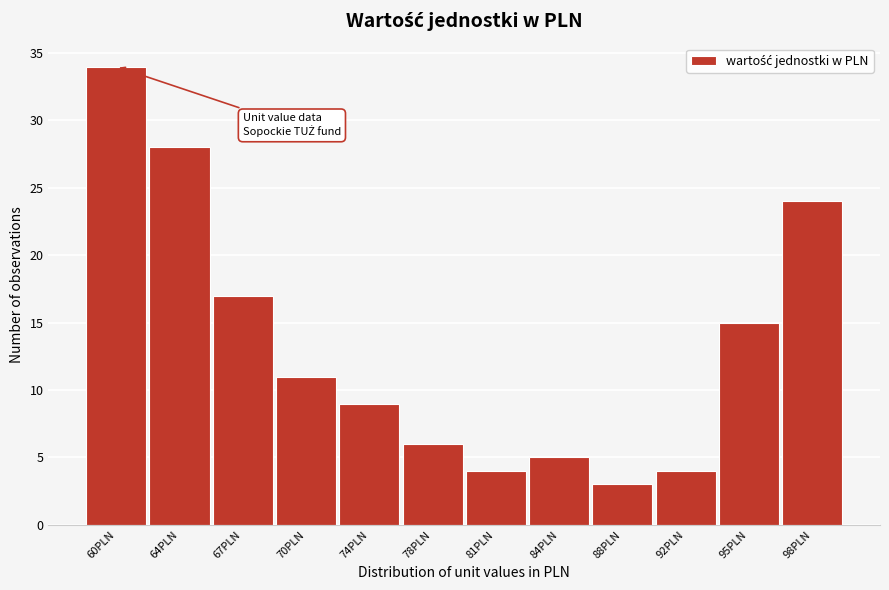

Reading right to left, transcribe all the data shown in this chart.

98PLN=24	95PLN=15	92PLN=4	88PLN=3	84PLN=5	81PLN=4	78PLN=6	74PLN=9	70PLN=11	67PLN=17	64PLN=28	60PLN=34